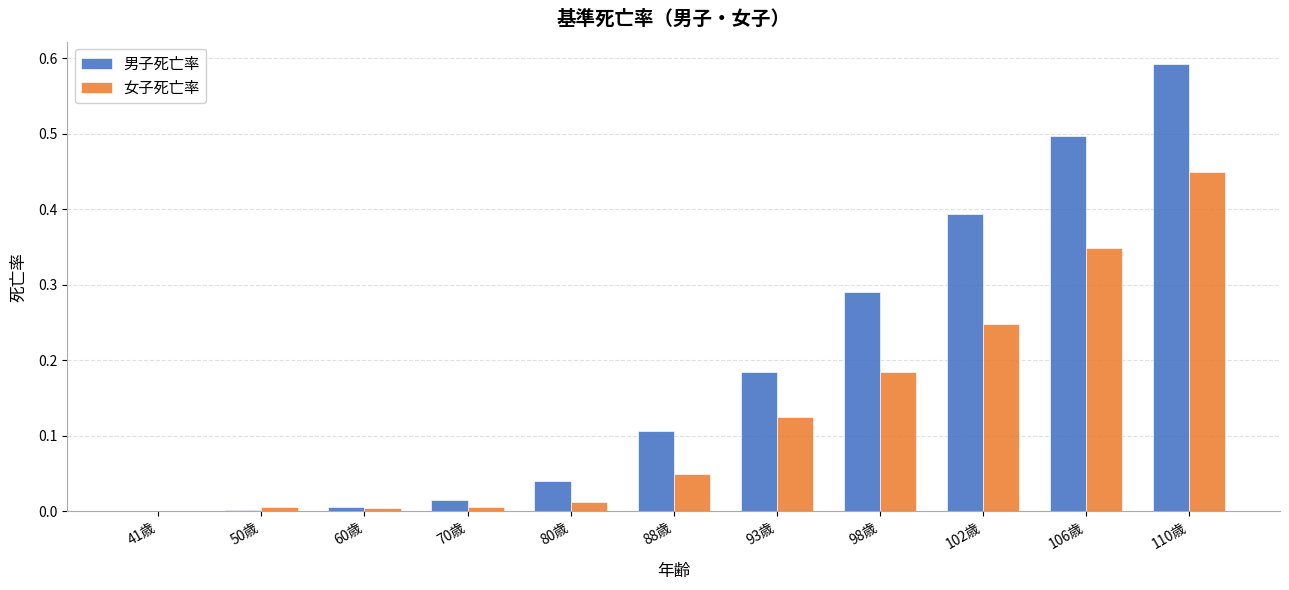

Are the bars grouped side by side (vs. stacked)?

Yes